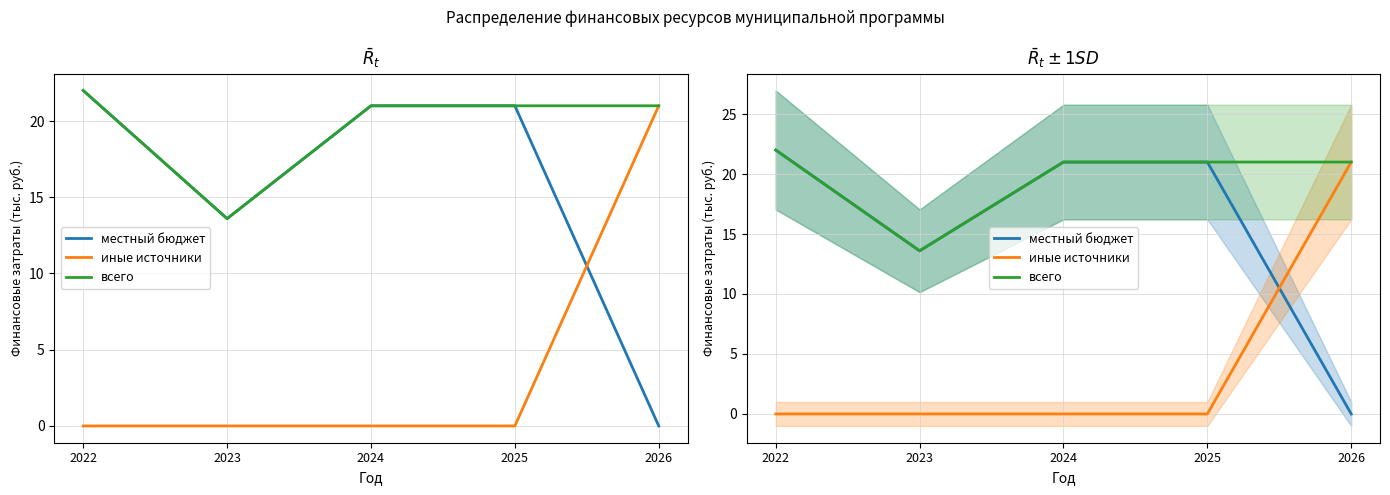

What are all the series names shown in the legend?

местный бюджет, иные источники, всего